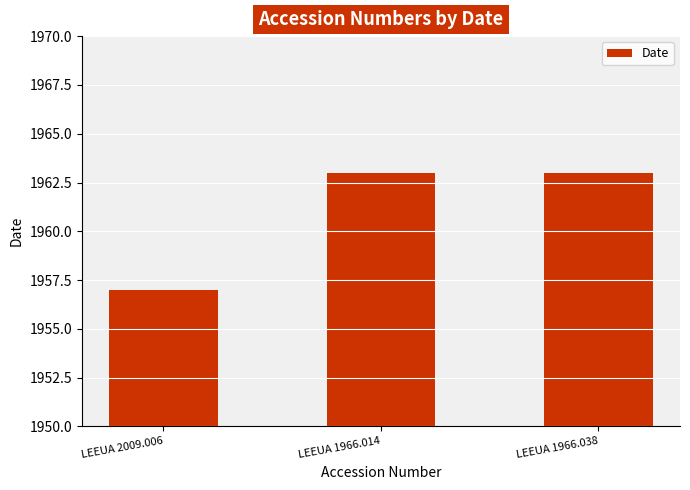

The chart shows a value of 497 at LEEUA 1966.014. True or false?

False